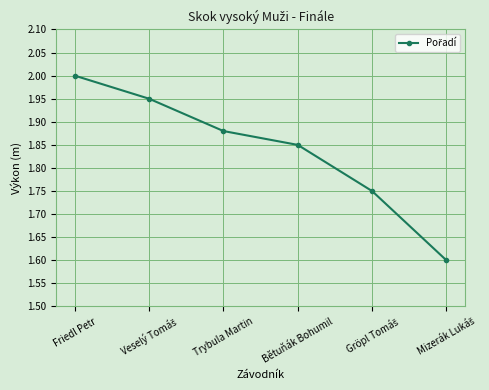

Is it true that the value at Bětuňák Bohumil is 0.4?

False